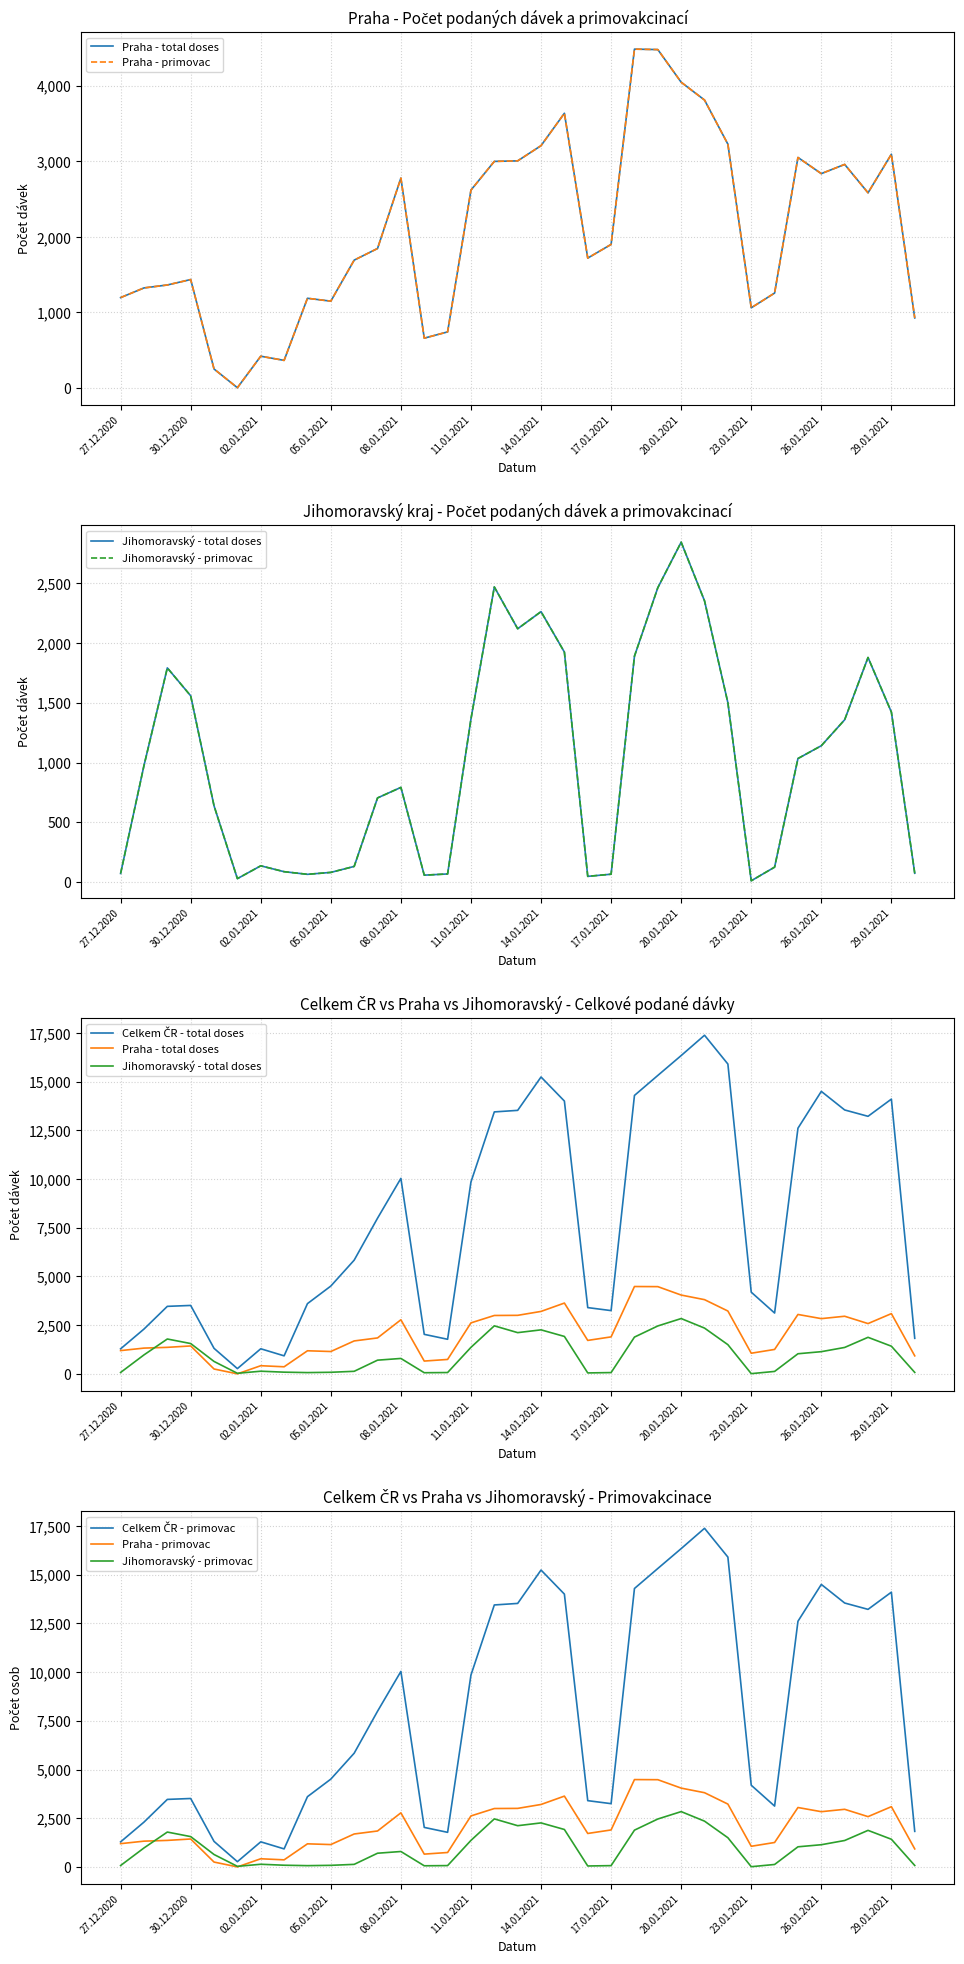

At how many categories does at least one series exceed 12727?

13